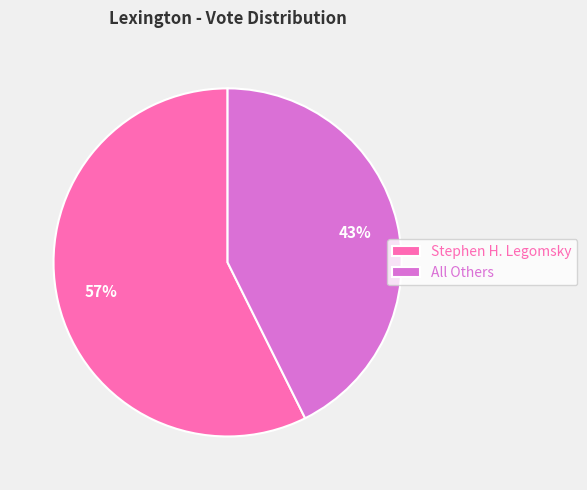

To the nearest percent, what is the combined percentage of All Others and Stephen H. Legomsky?

100%